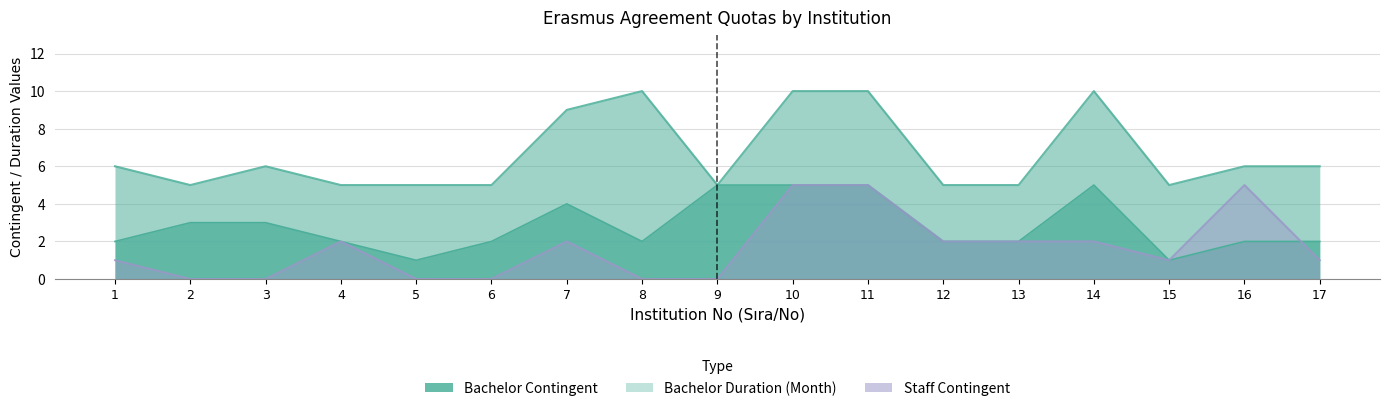

What is the difference between the maximum and minimum values in the Staff Contingent series?

5